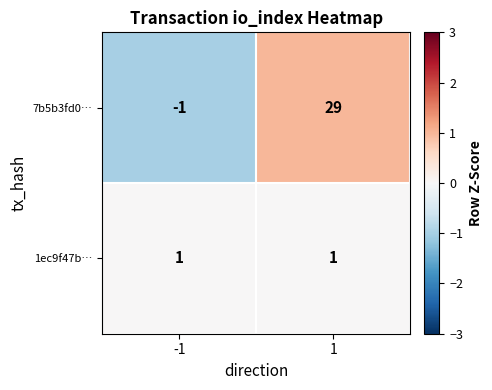

Count the number of data series in this chart.

2